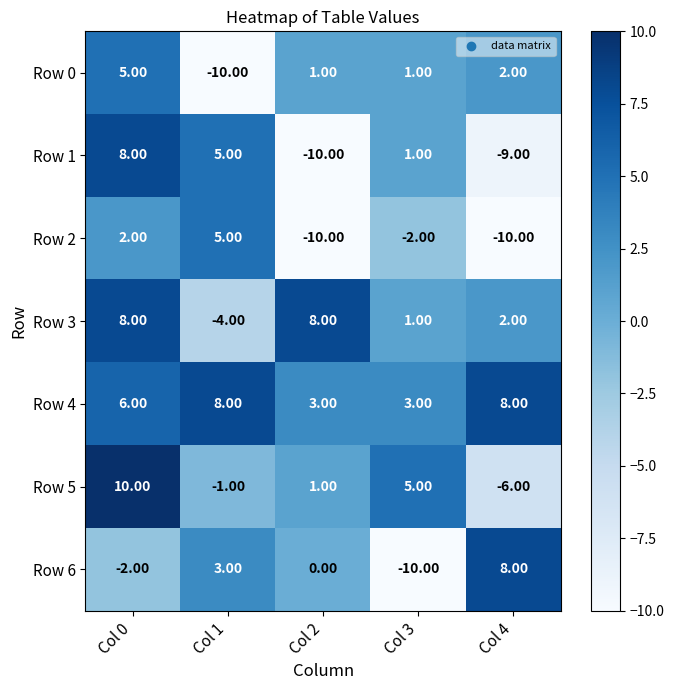

What is the smallest value displayed?

-10